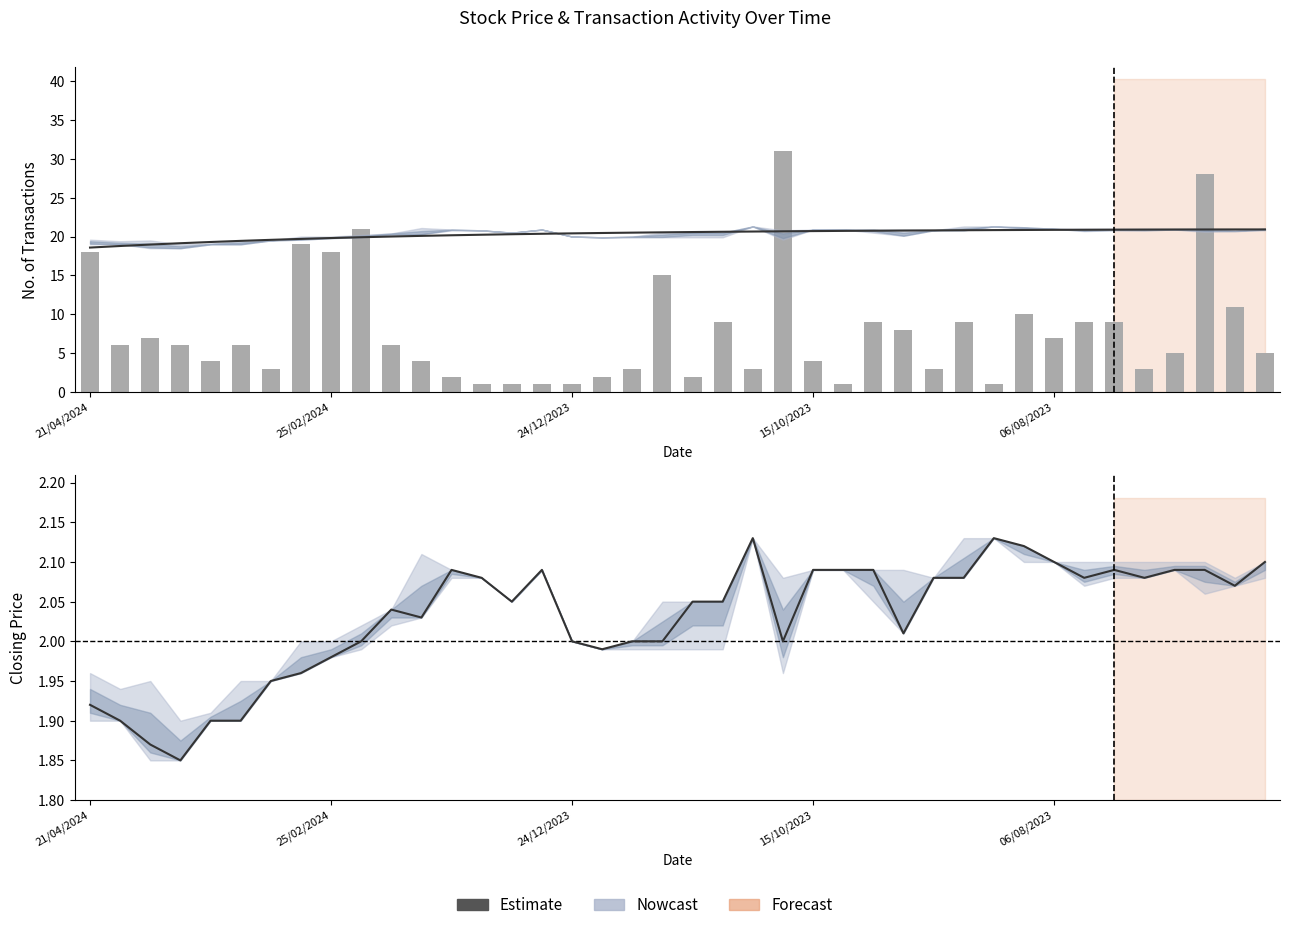

Which series has the widest spread of values?

No. of Trans